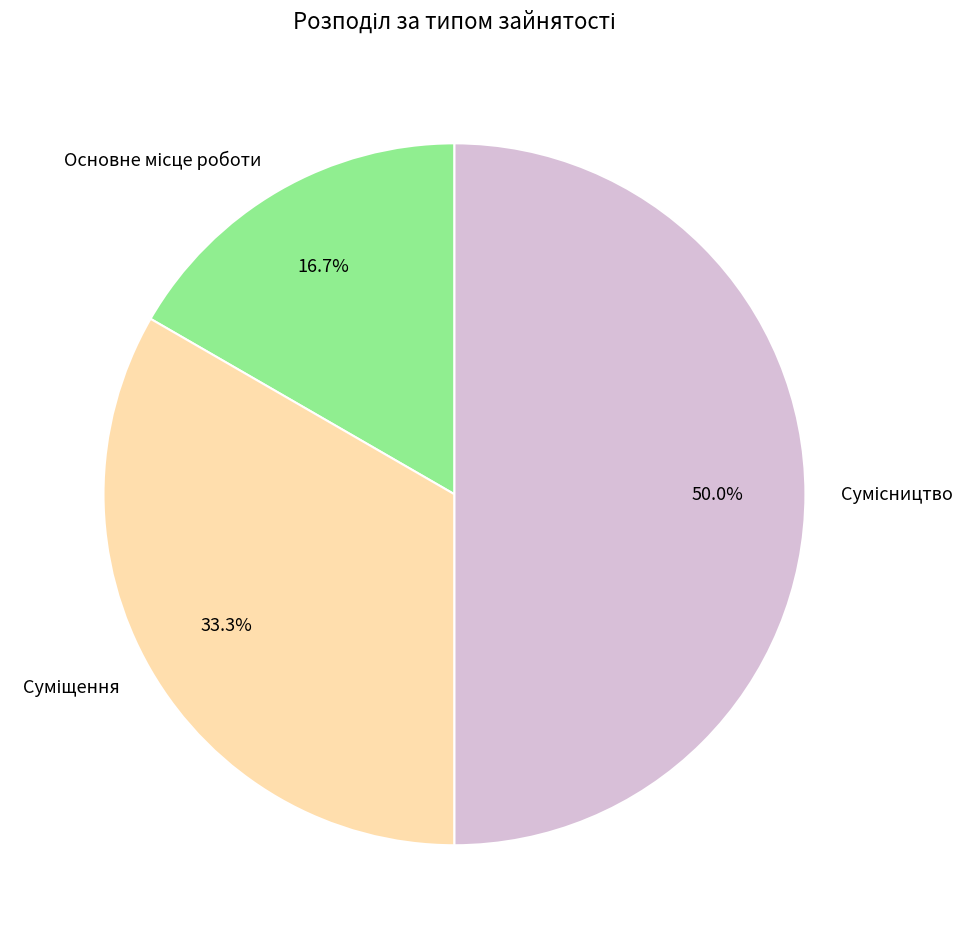

Does Основне місце роботи account for over 50% of the chart?

No